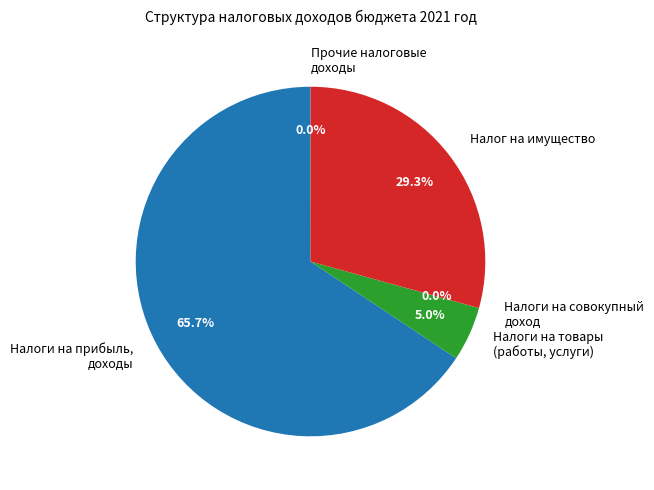

Does Налог на имущество represent more than half of the total?

No